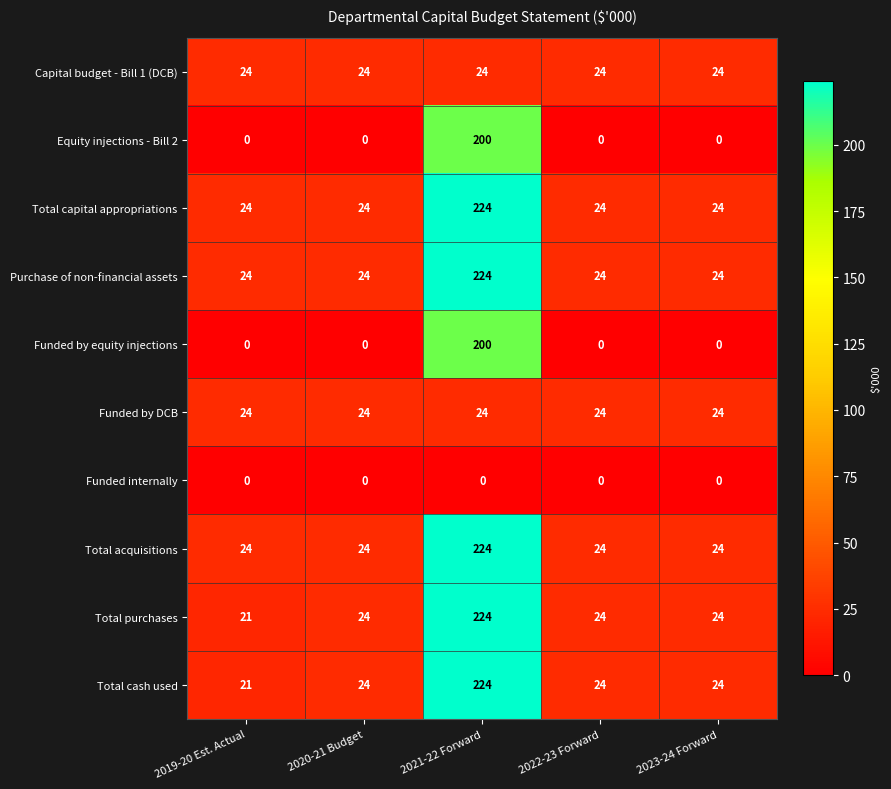

At how many categories does at least one series exceed 15?

5